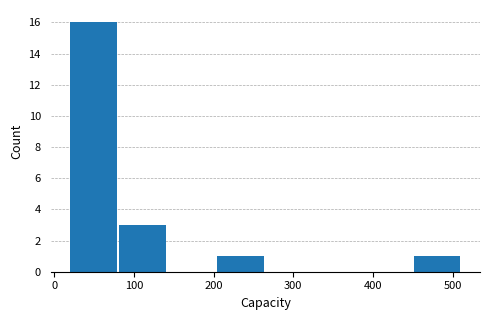

Reading left to right, transcribe this chart: for each bar, give the range it covers on the x-axis and its height. Neither the bar edges nor the heights are printed on the chart, so give them approximately, as read against the axes.

20 to 80: 16
80 to 140: 3
140 to 200: 0
200 to 270: 1
270 to 330: 0
330 to 390: 0
390 to 450: 0
450 to 510: 1